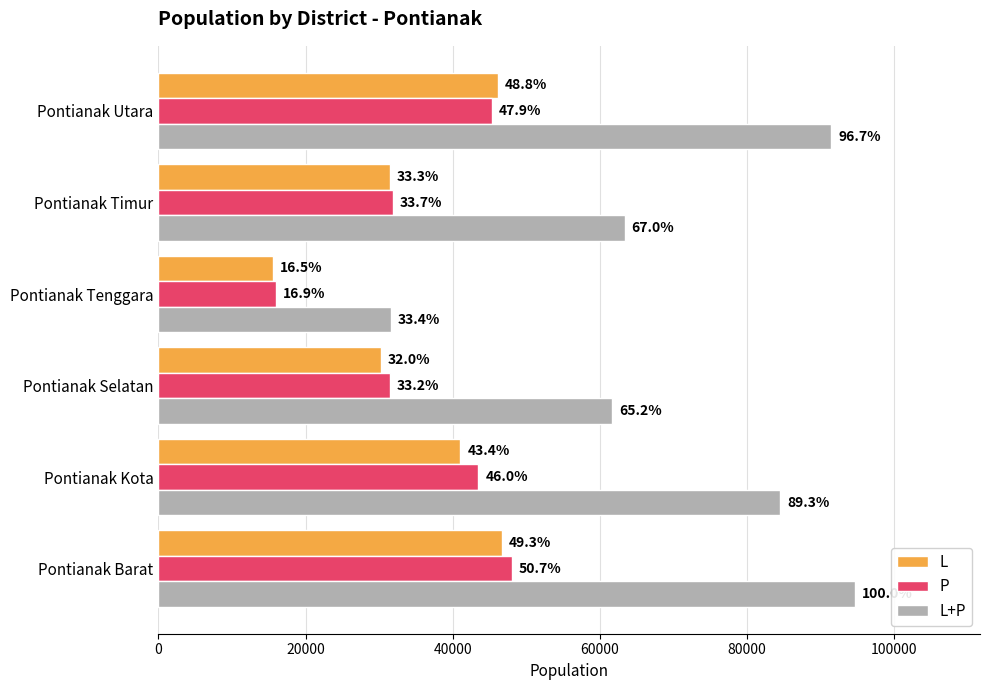

What are all the series names shown in the legend?

L, P, L+P